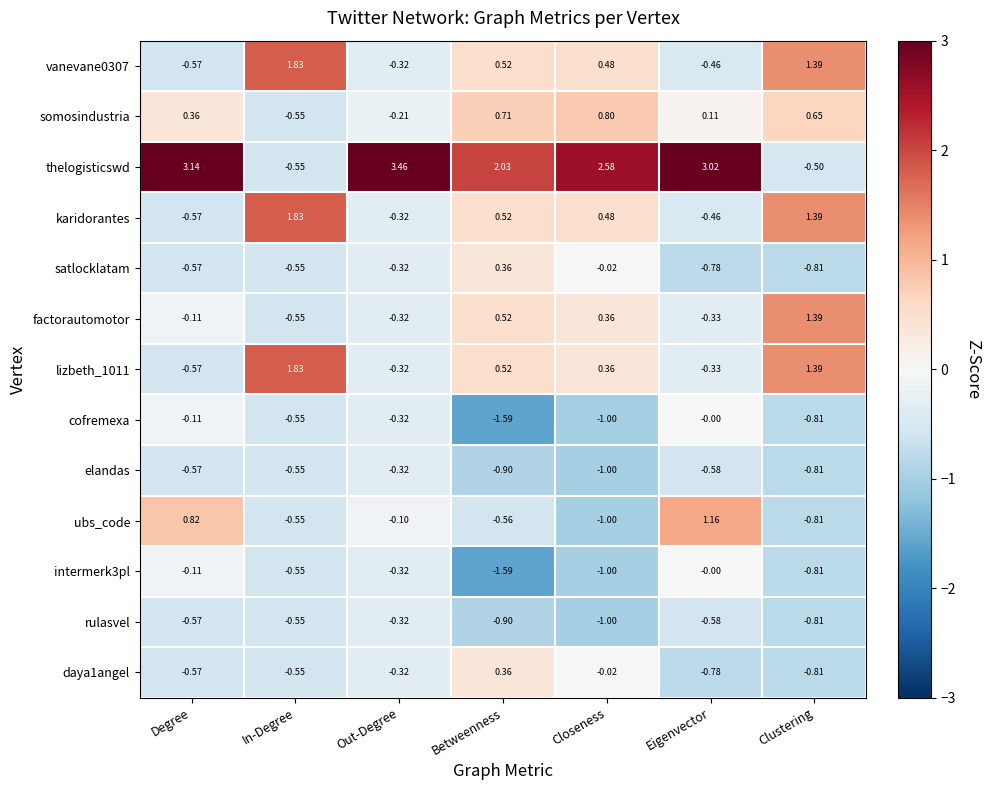

At which label does somosindustria first exceed 0?

Degree